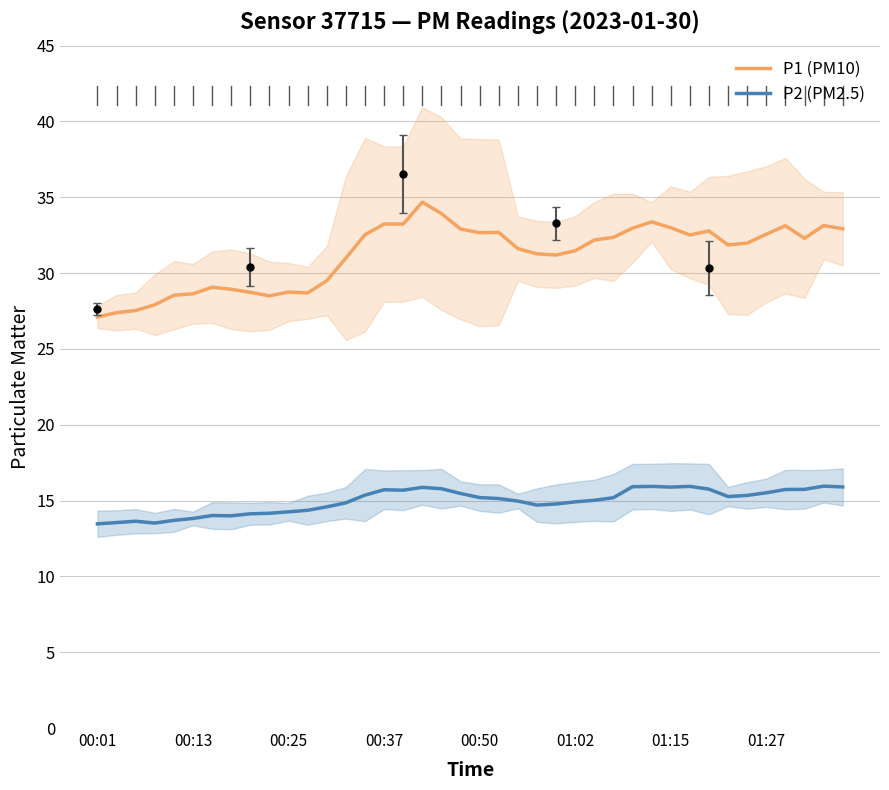

True or false: P1 (PM10) and P2 (PM2.5) intersect in this chart.

False